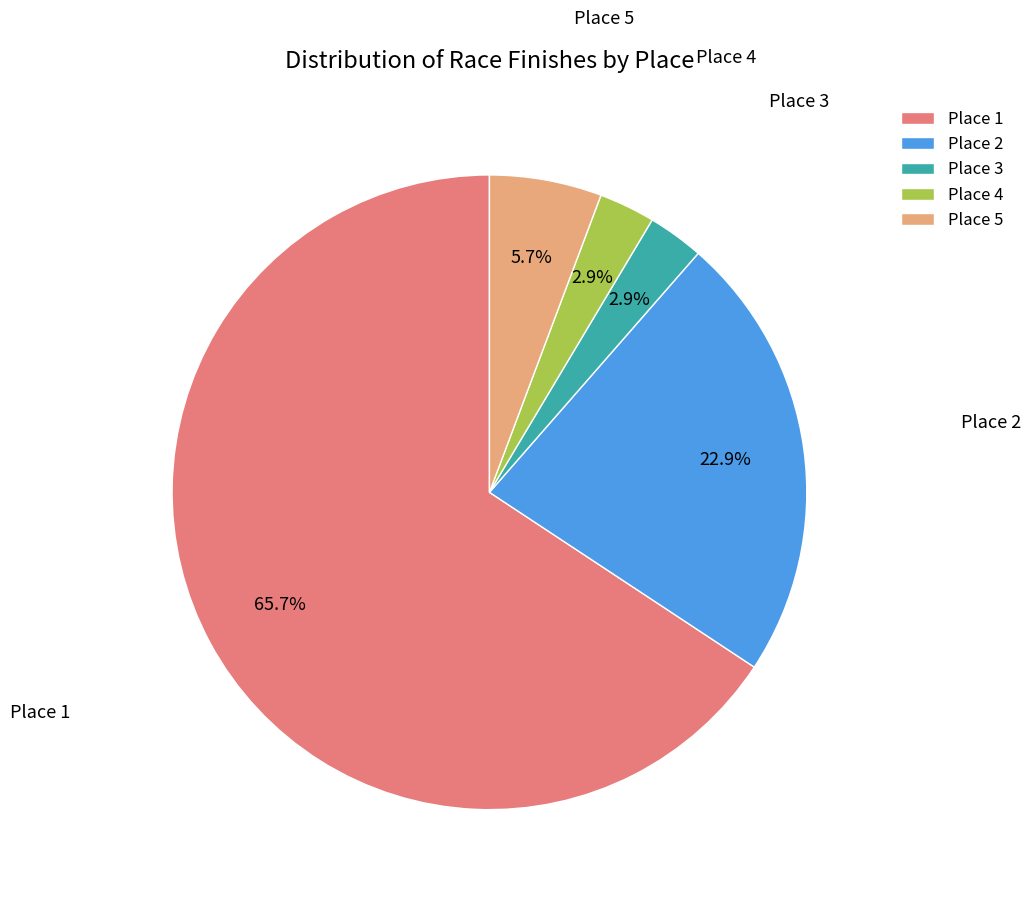

Which slice is the largest?

Place 1